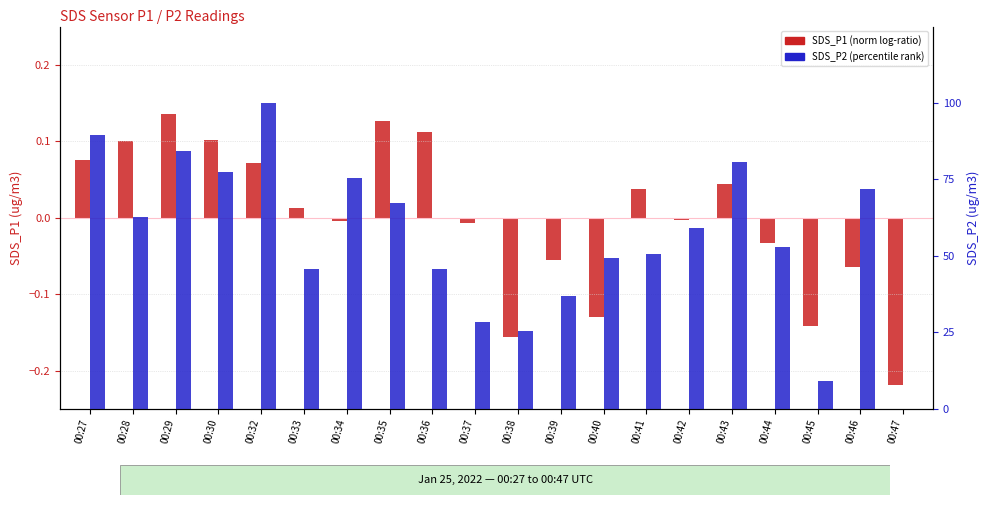

What is the value of the SDS_P2 (percentile) bar at the 5th from the left?

100.0